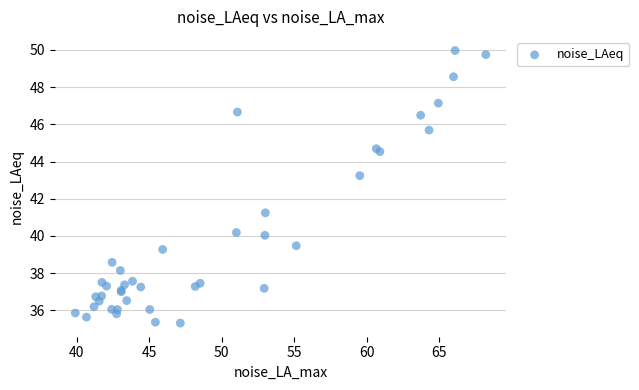

What Y value in the scatter plot is closest to 42?

41.2